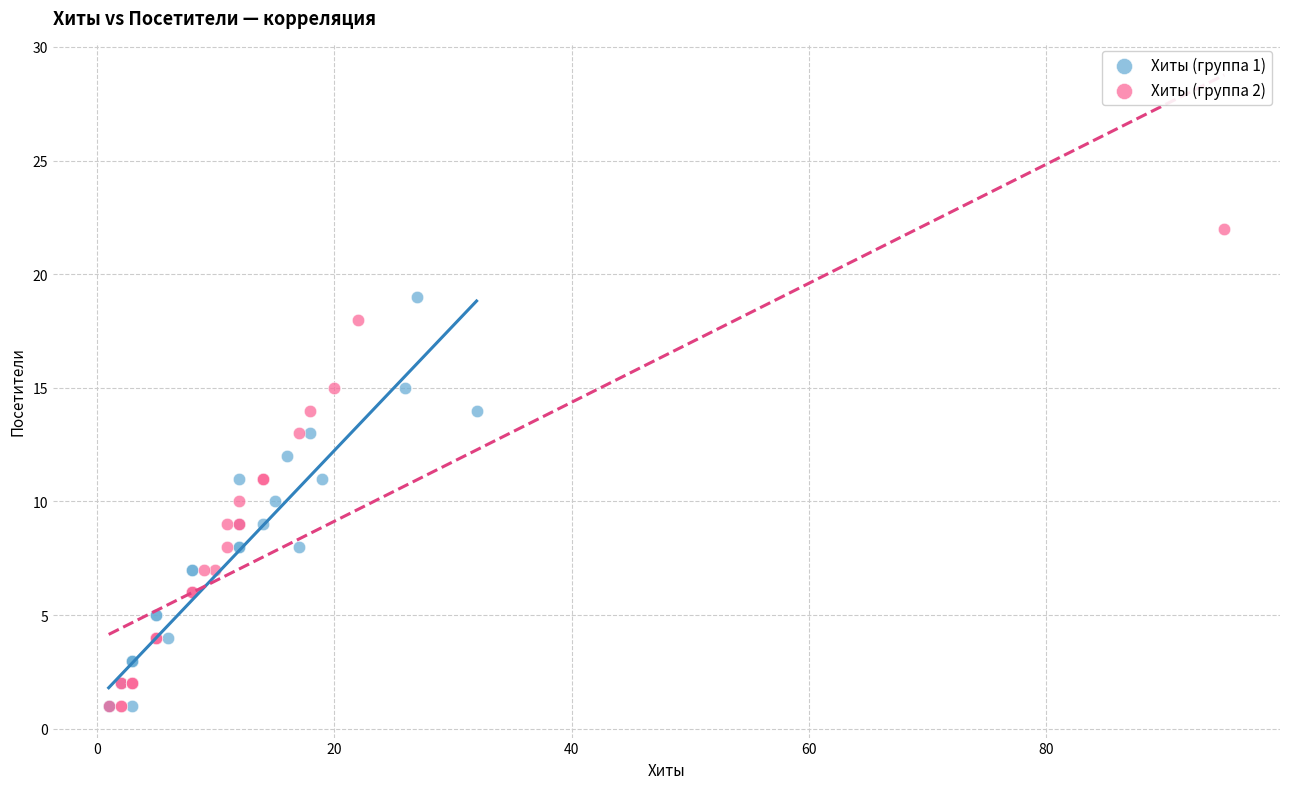

Which series has the largest Y range (max minus min)?

Хиты (группа 2)